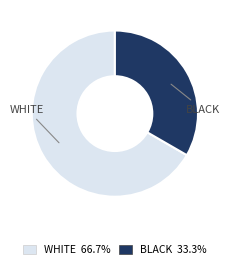

Does any single category account for the majority?

Yes